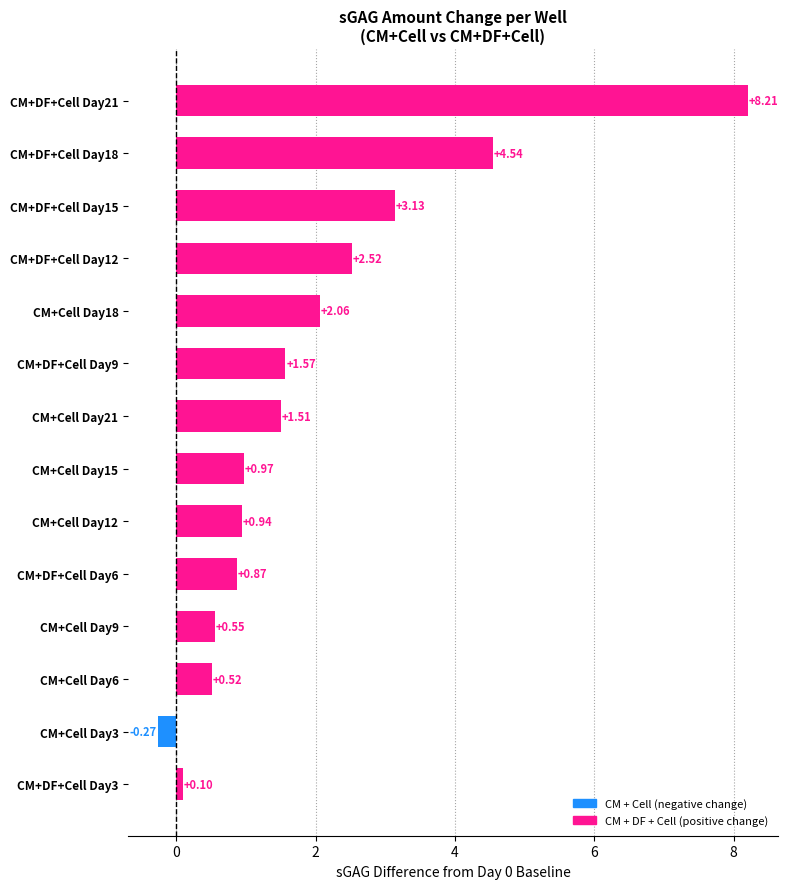

How many categories are shown in the chart?

14